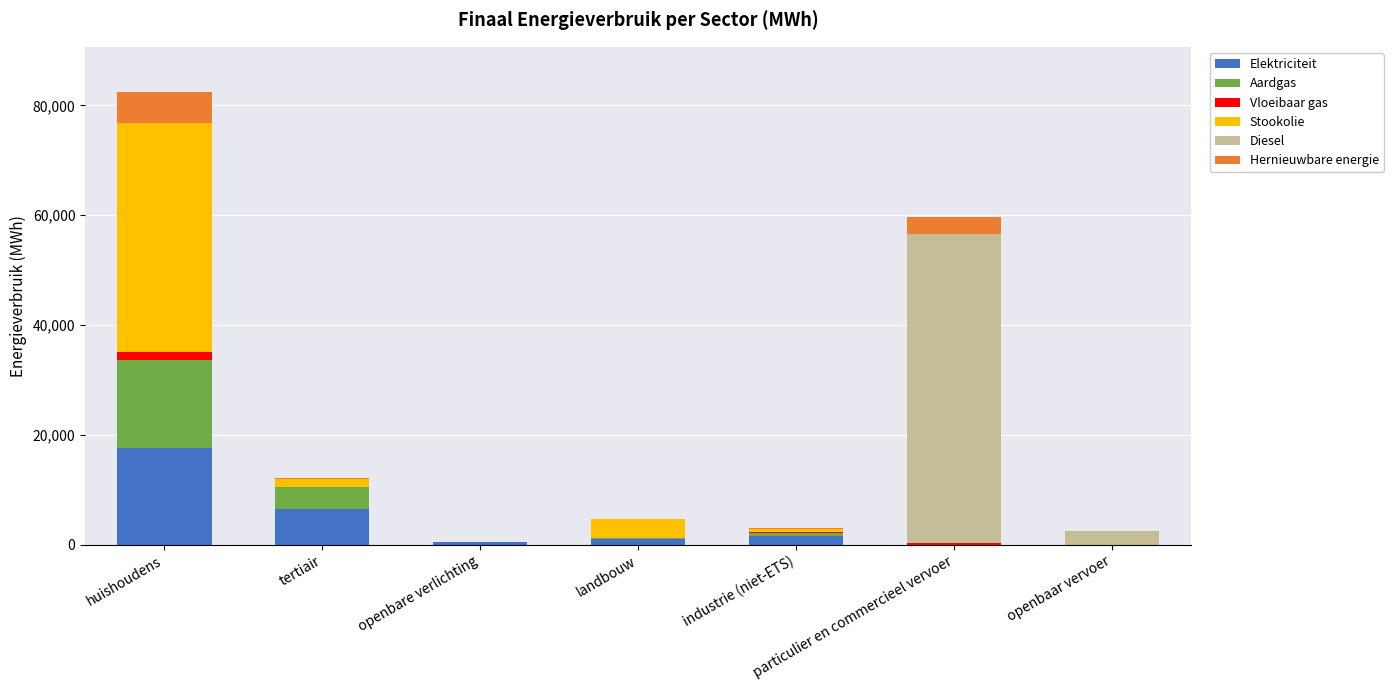

How many data points in Elektriciteit are above 1062?

4